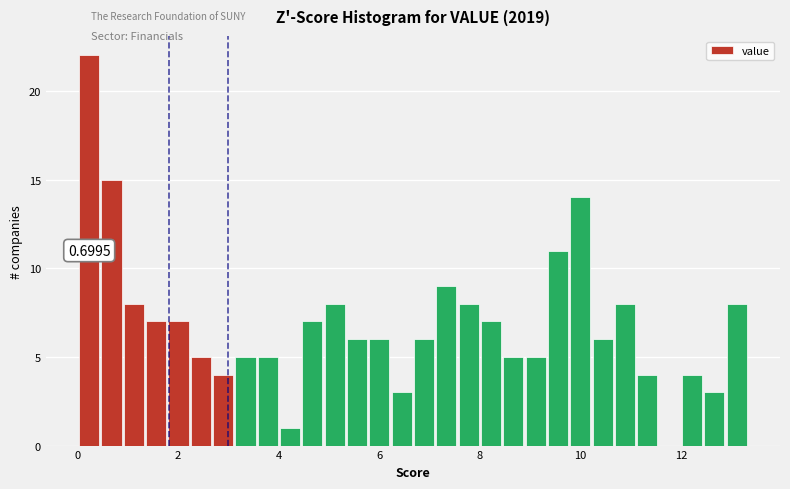

Read against the x-axis, roughly where is the centre of the tallest bar?

0.2